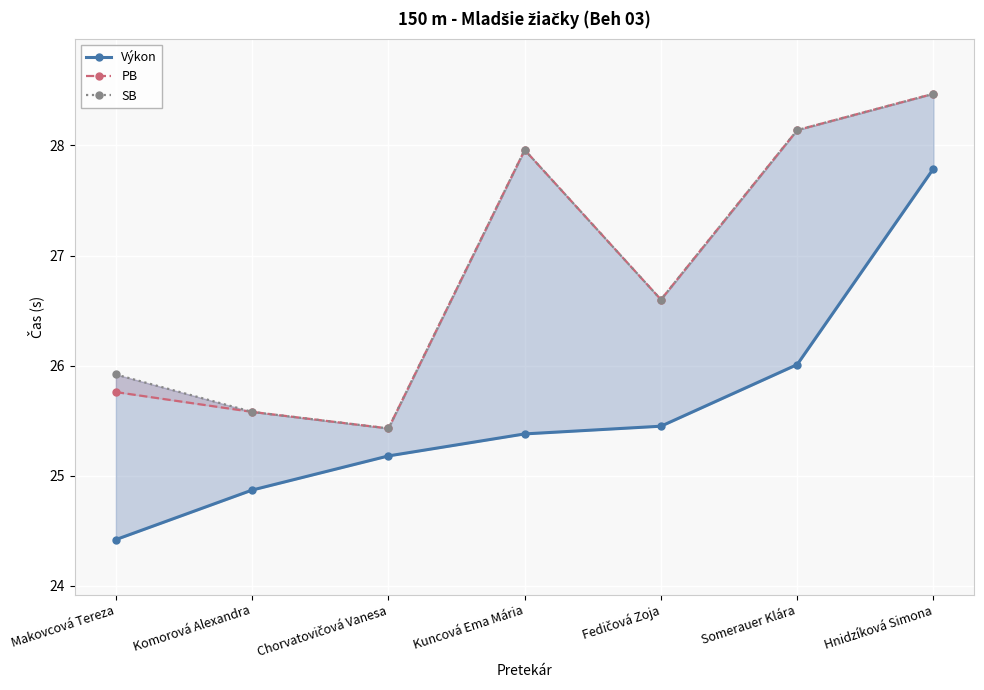

What is the smallest value displayed?

24.4